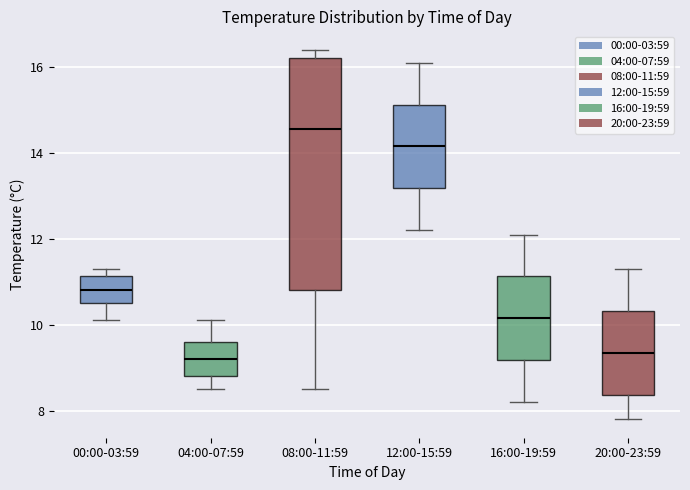

Where does the lower whisker of the box for 12:00-15:59 end on the y-axis? The values are not printed on the chart, so give them approximately, as read against the axis.

12.2